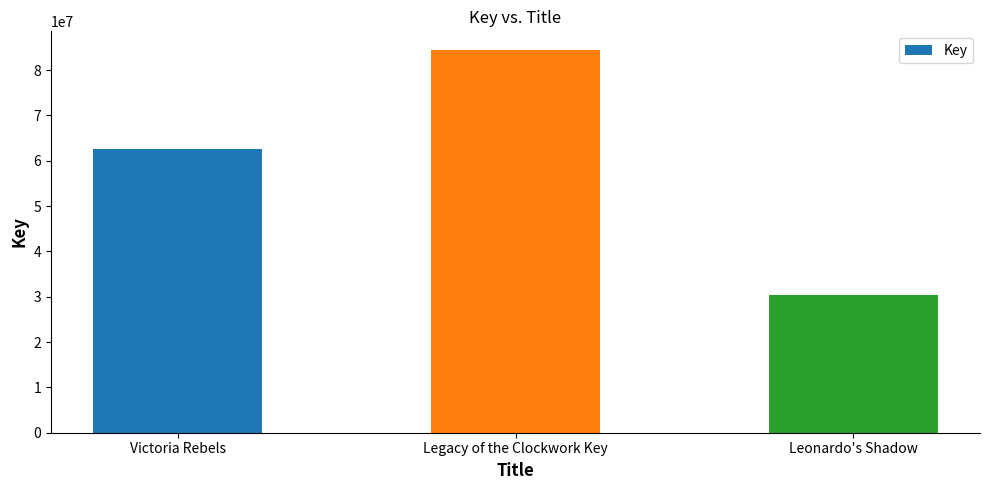

Rank the categories by value from lowest to highest.

Leonardo's Shadow, Victoria Rebels, Legacy of the Clockwork Key